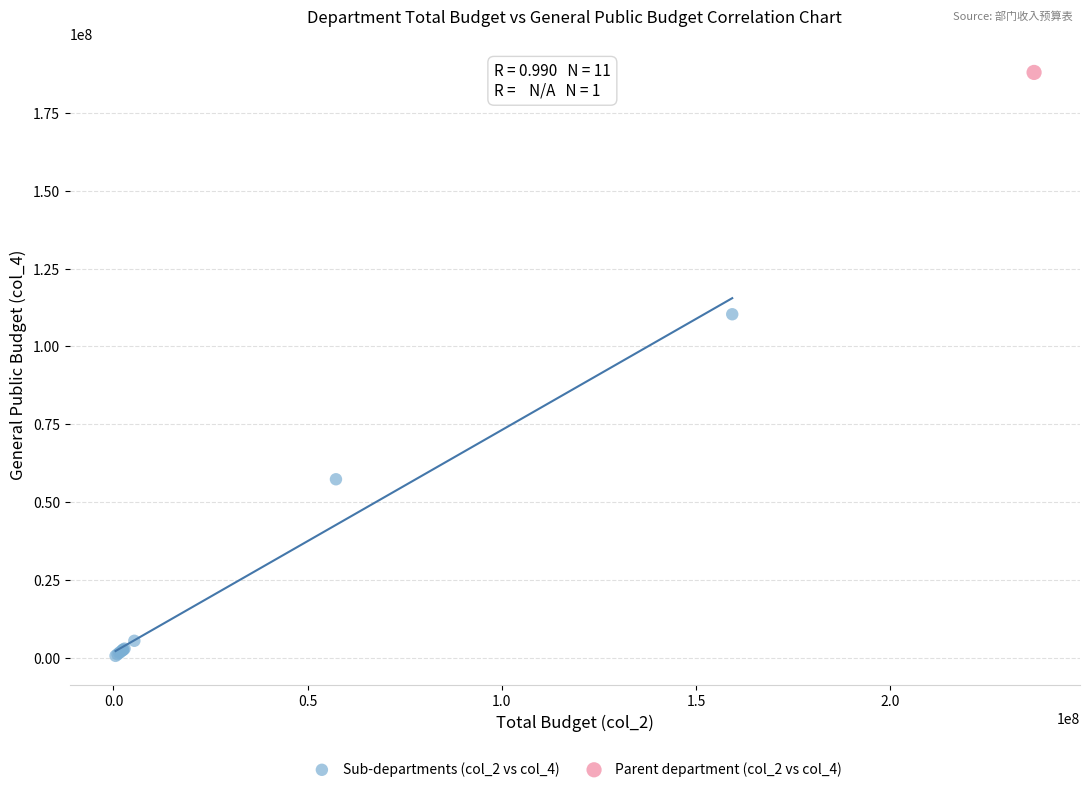

What are all the series names shown in the legend?

Sub-departments (col_2 vs col_4), Parent department (col_2 vs col_4)